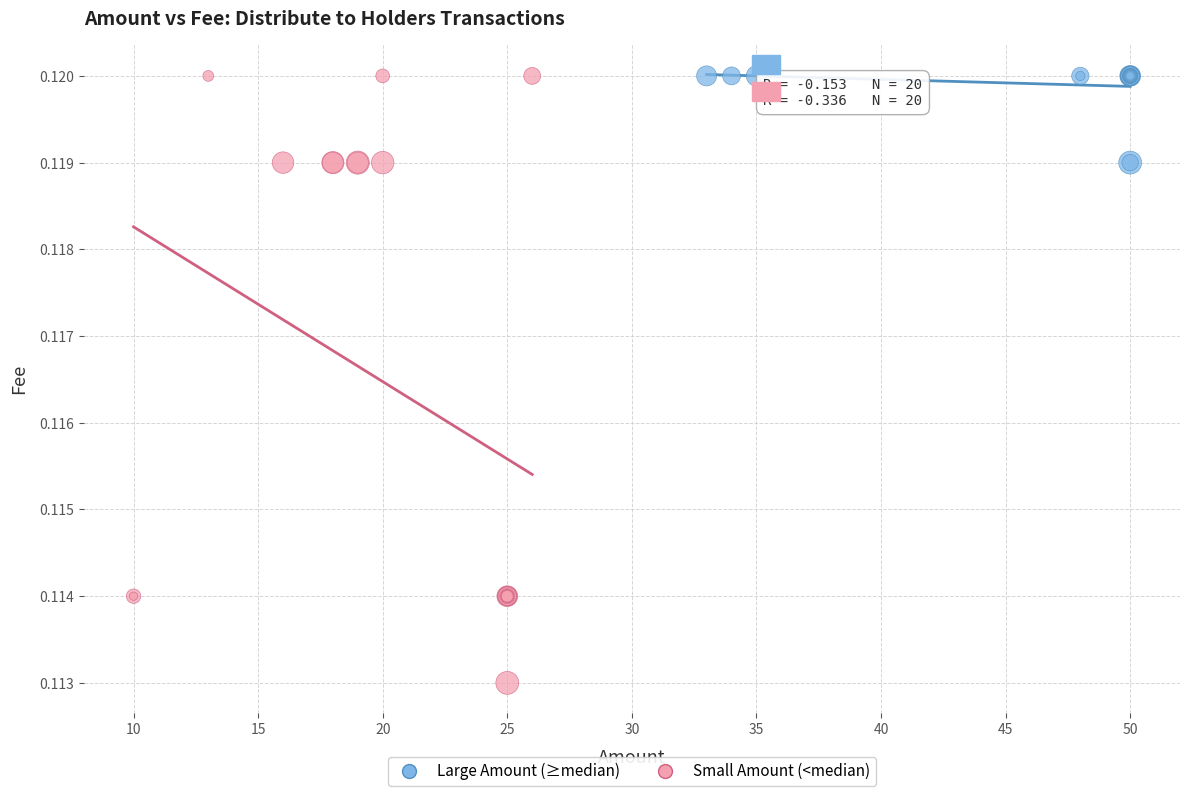

Which series reaches the minimum Y coordinate?

Small Amount (<median)